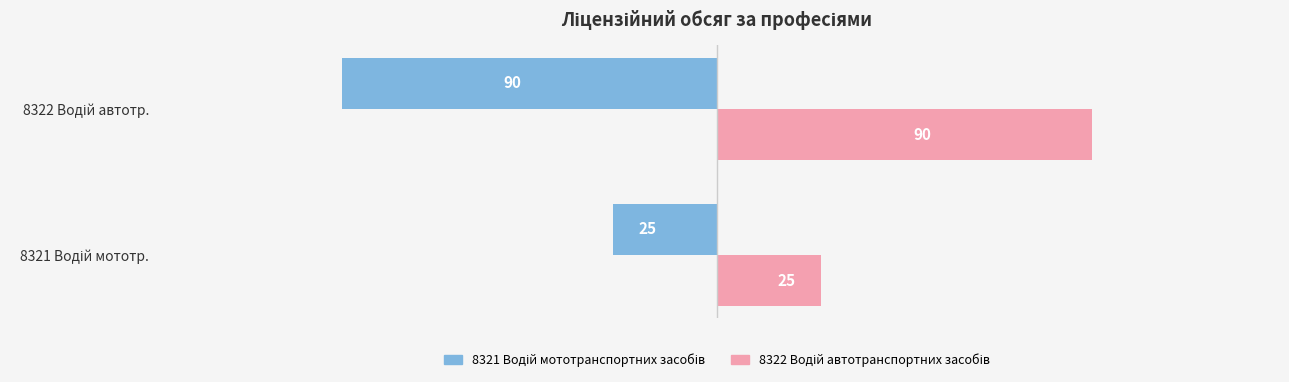

What is the smallest value displayed?

-90